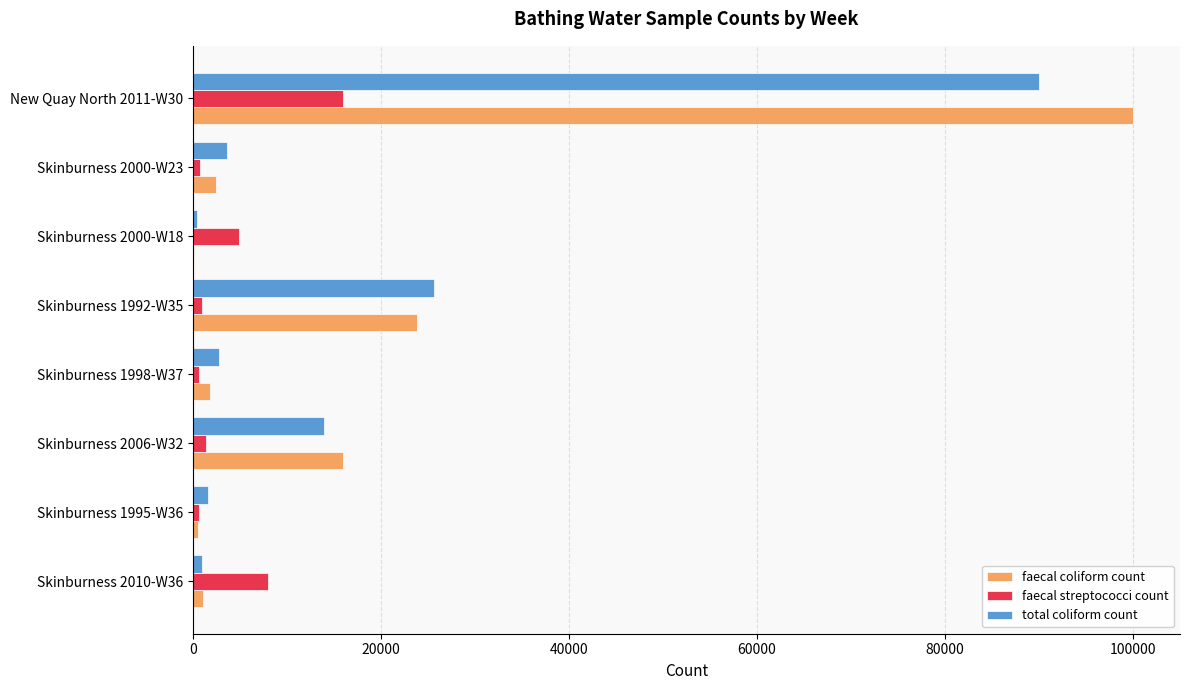

What is the sum of all total coliform count values?

139020